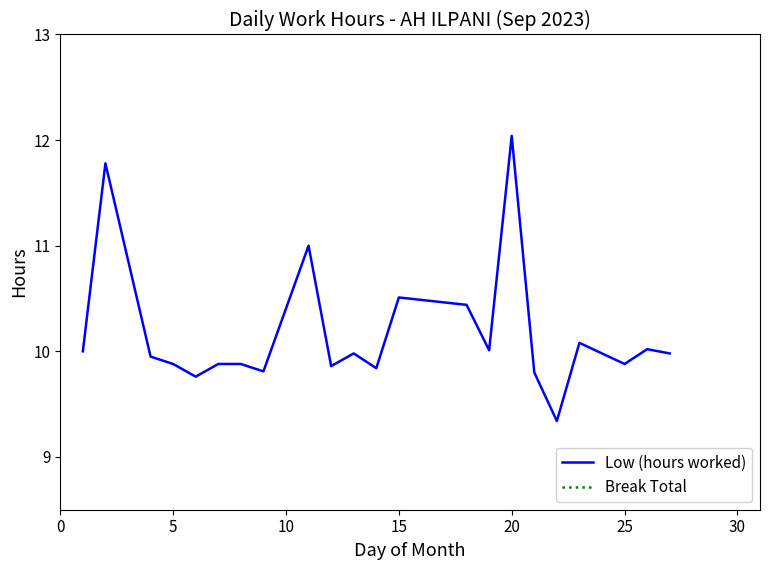

The value of Low (hours worked) at 20 is 12.0. True or false?

True